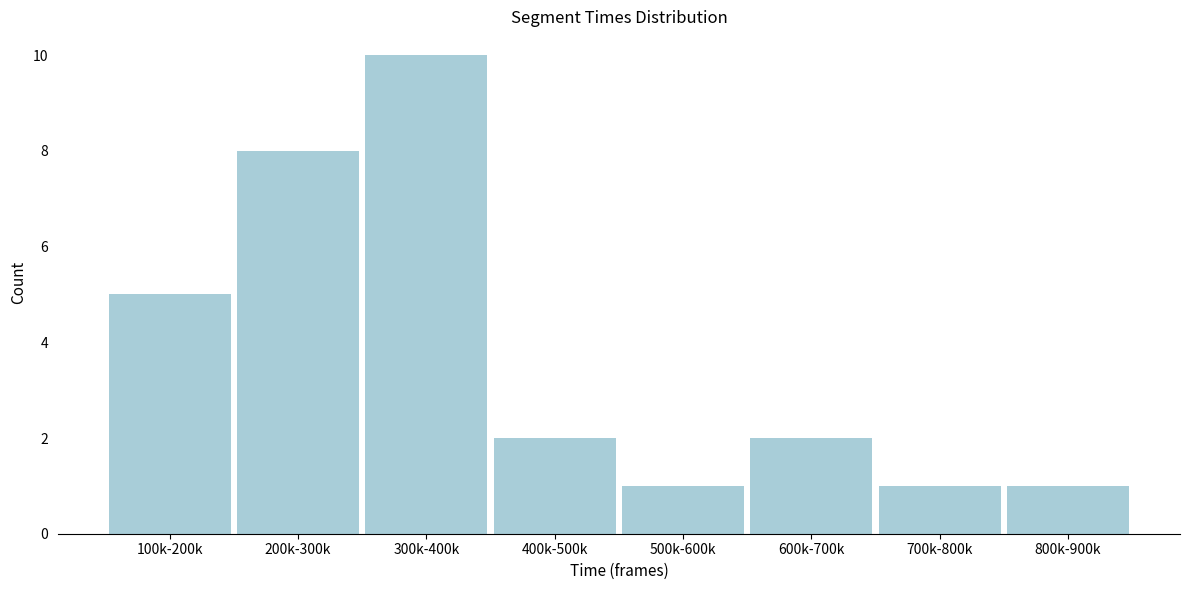

Reading right to left, what are all the values shown in this chart?

1	1	2	1	2	10	8	5